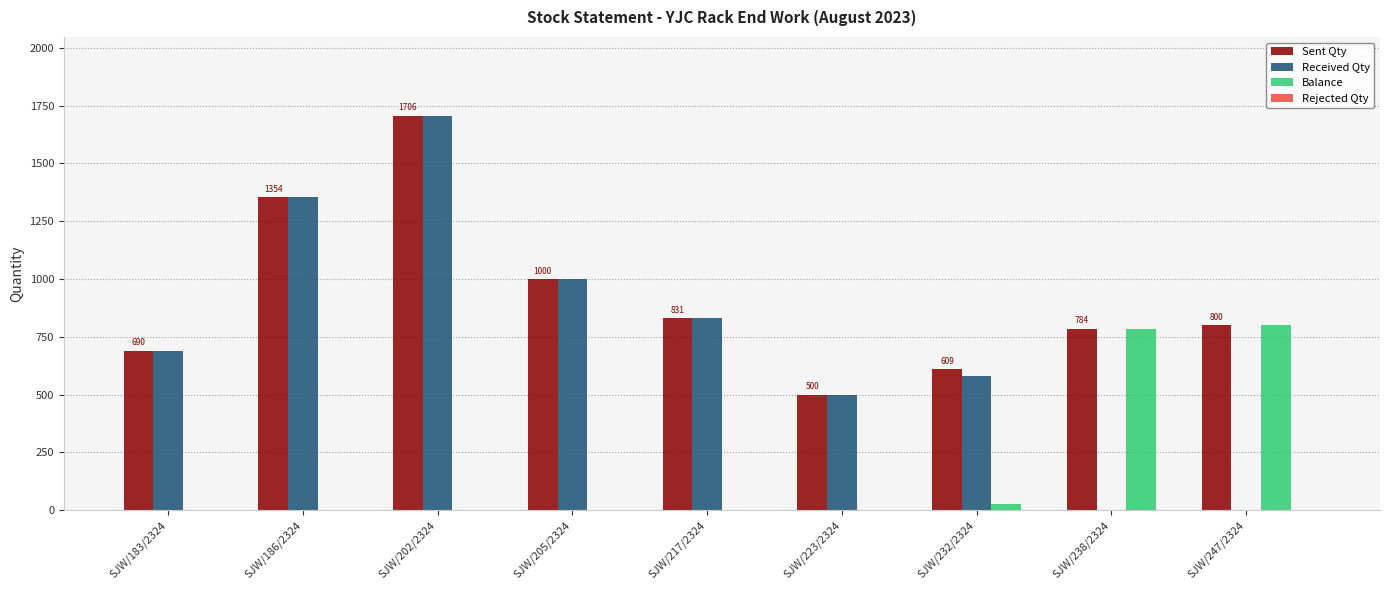

How many groups of bars are there?

9